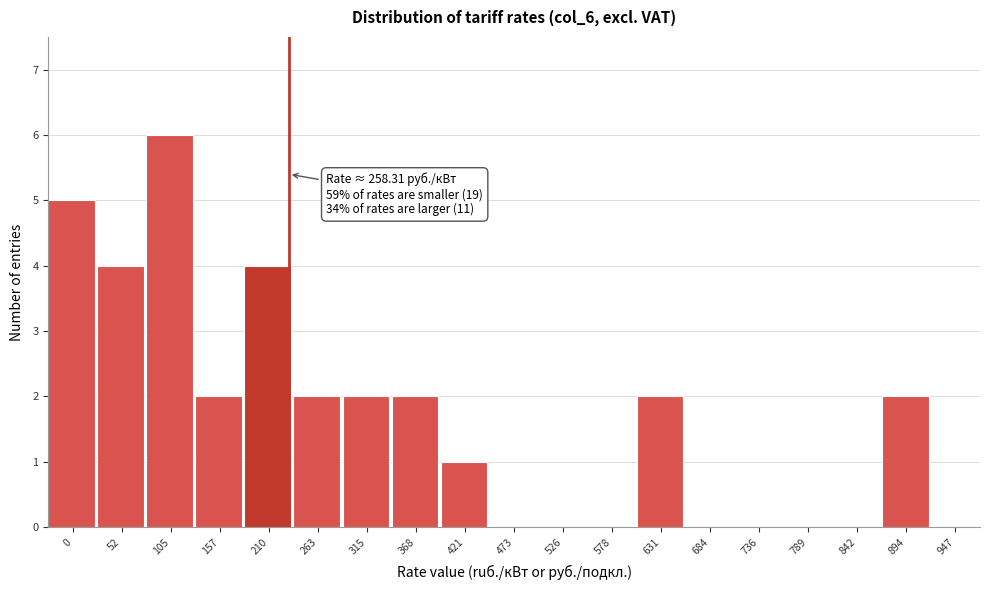

Reading left to right, list all the values displayed in this chart.

0=5	52=4	105=6	157=2	210=4	263=2	315=2	368=2	421=1	473=0	526=0	578=0	631=2	684=0	736=0	789=0	842=0	894=2	947=0